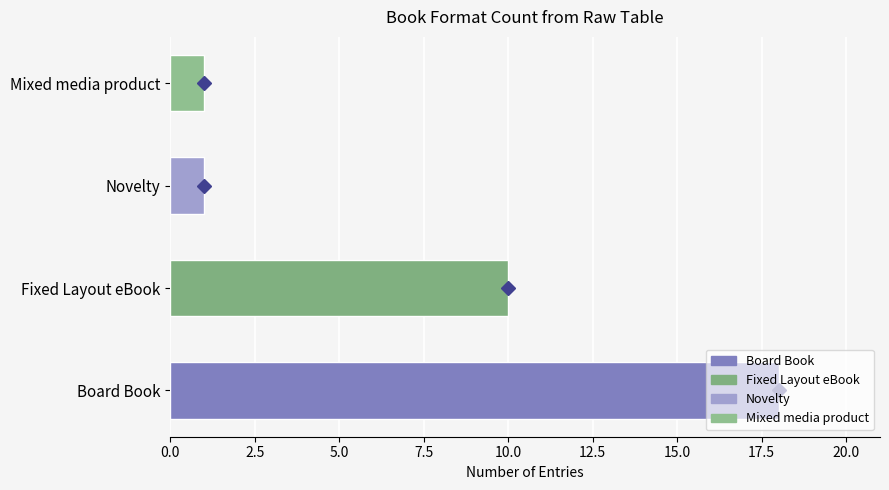

Is it true that the value at Novelty is 2?

False